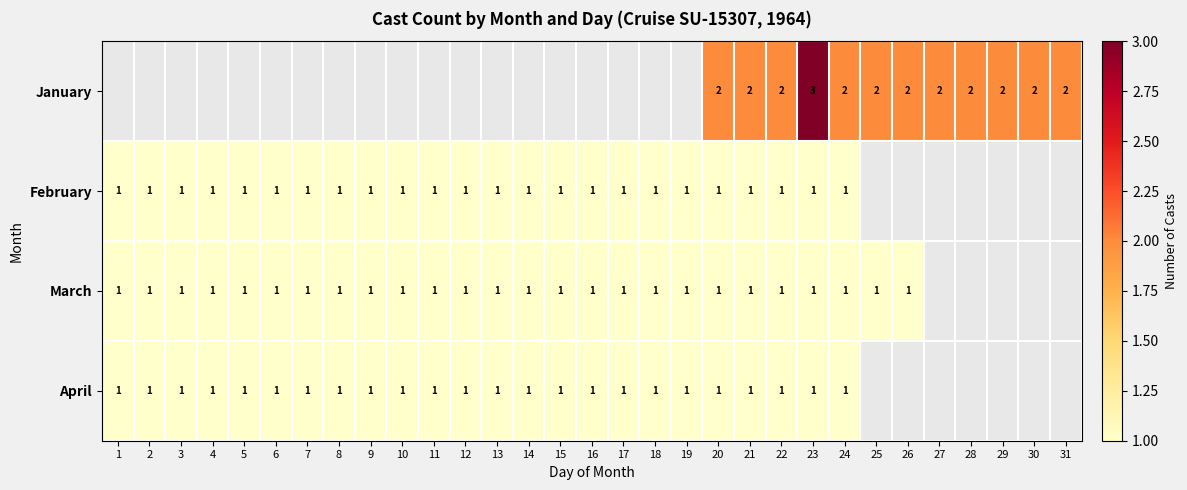

True or false: April has a value of 2 at 20.

False